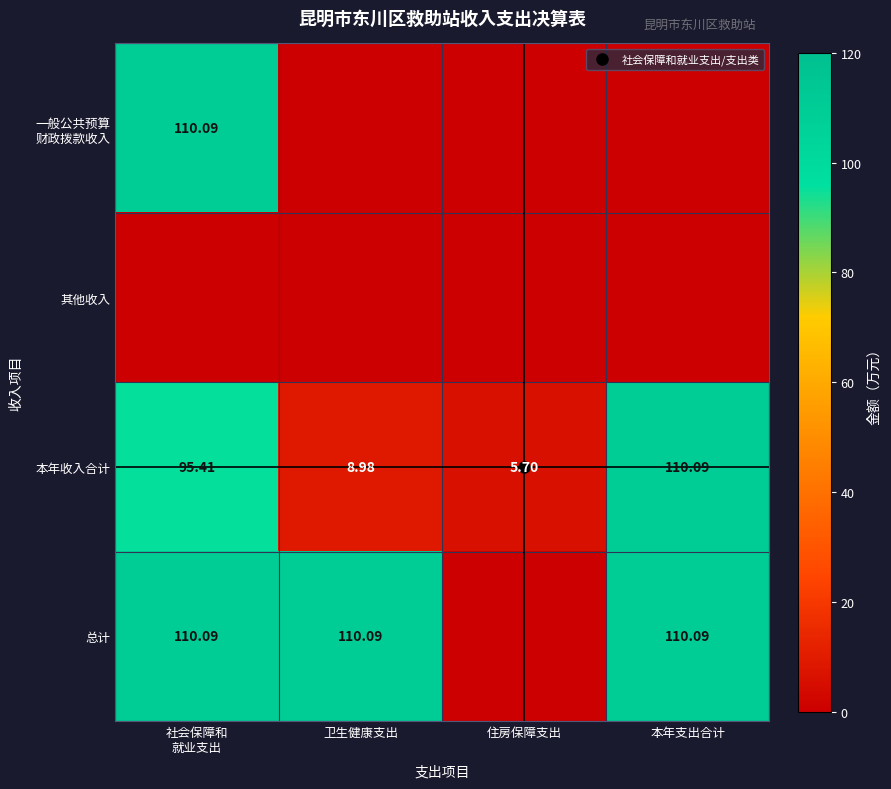

At 社会保障和 就业支出, list the series in order from smallest to largest.

其他收入, 本年收入合计, 一般公共预算 财政拨款收入, 总计